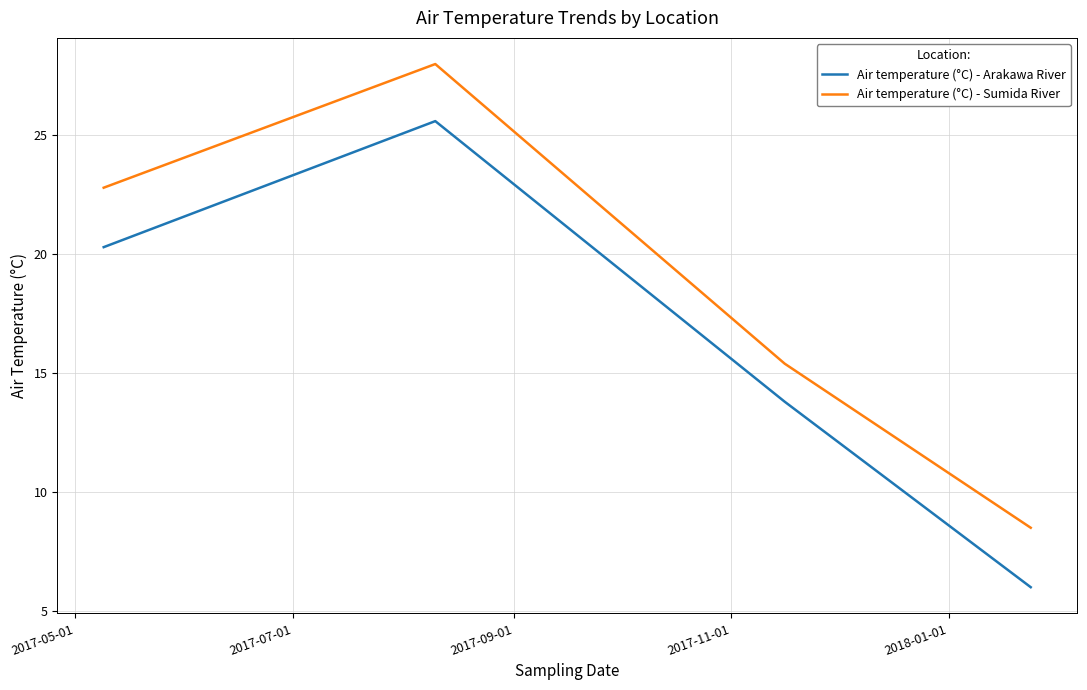

What is the difference between the second highest and minimum values in the Air temperature (°C) - Arakawa River series?

14.3